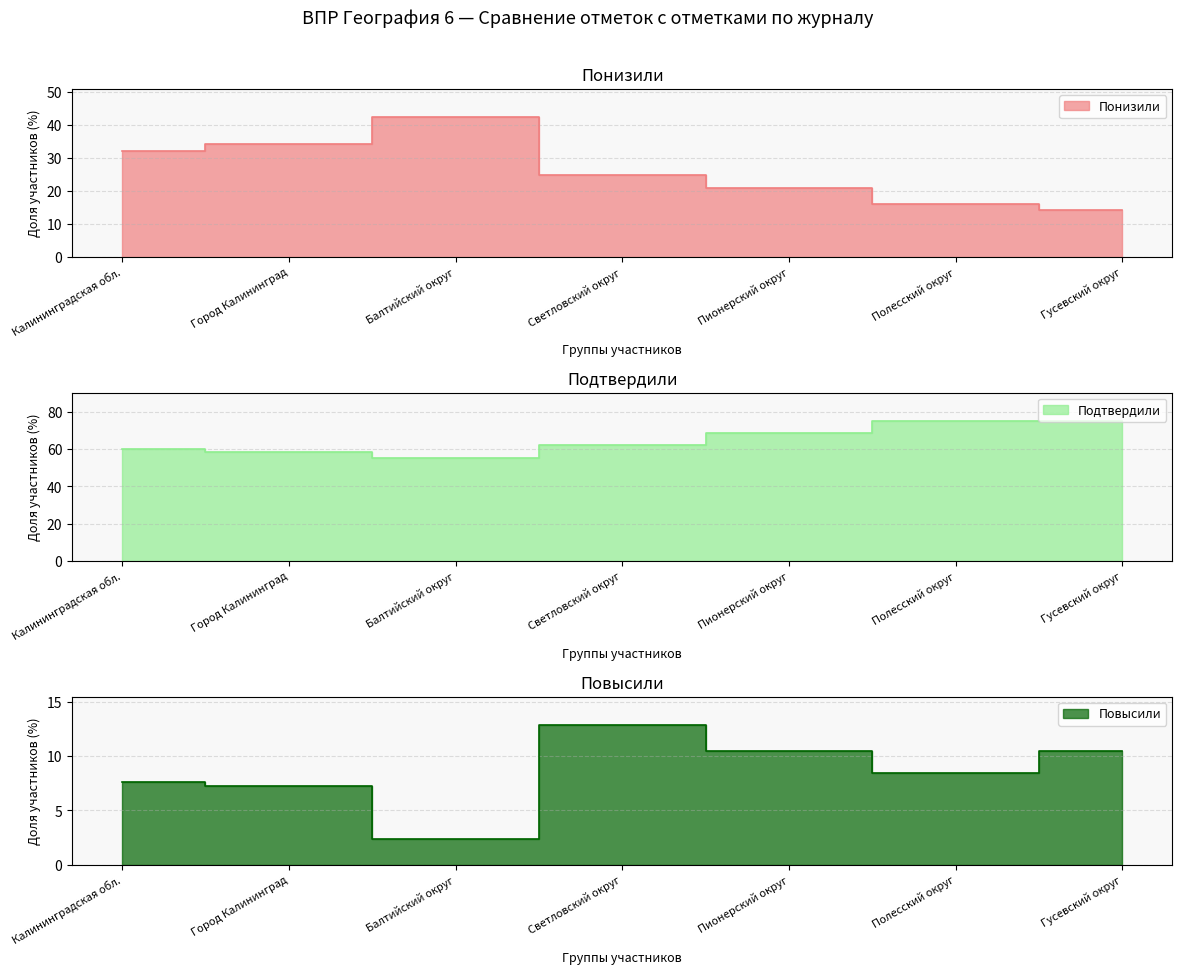

Where is Подтвердили nearest to the value 65?

Светловский округ